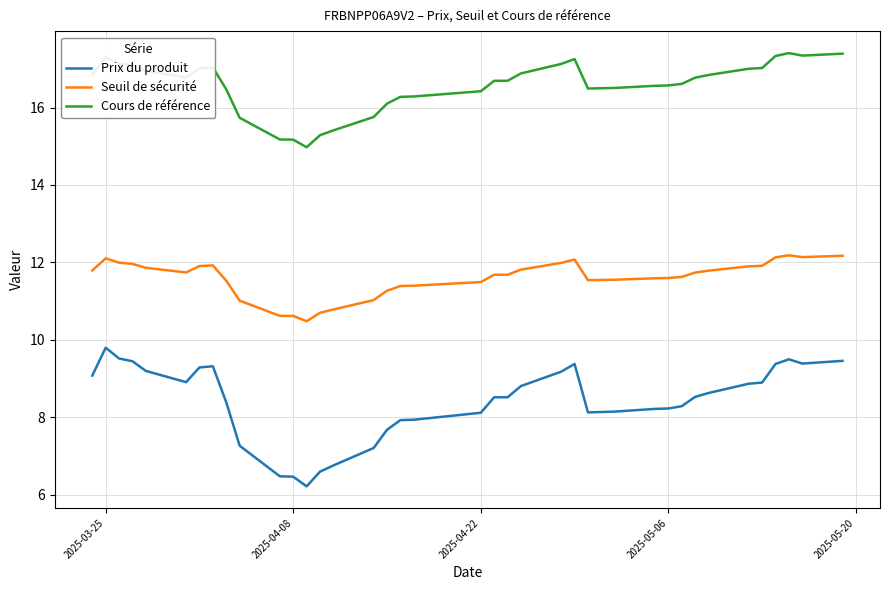

How many lines are shown in the chart?

3